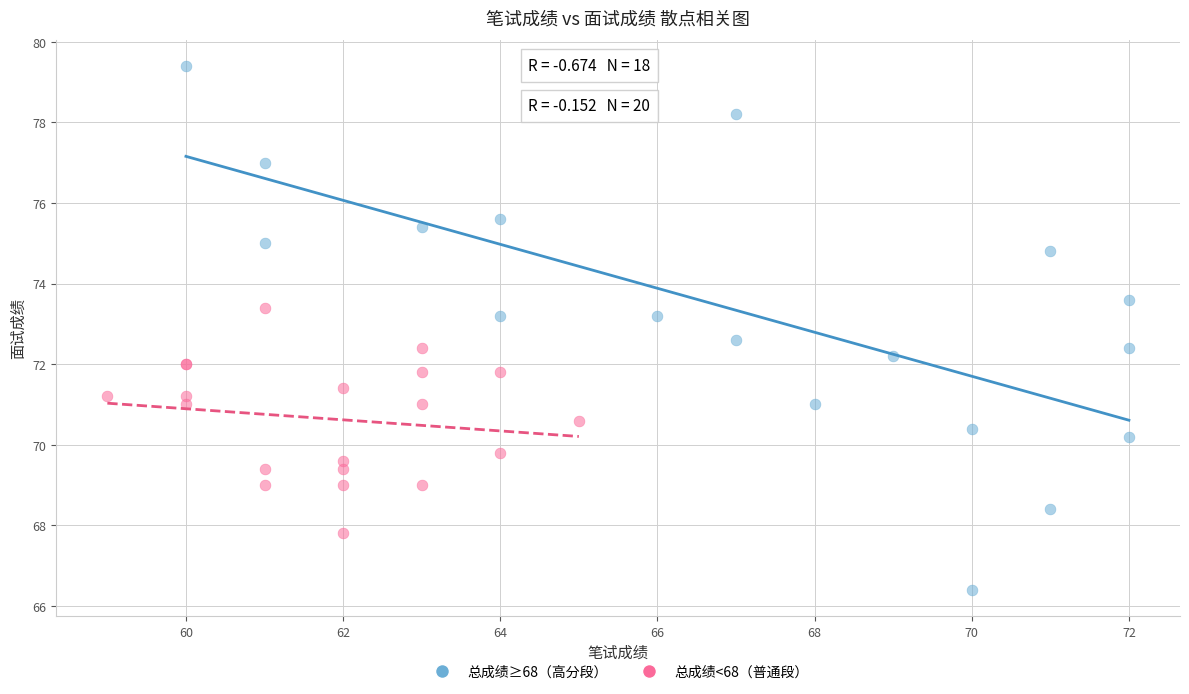

Which series reaches the minimum Y coordinate?

总成绩≥68（高分段）